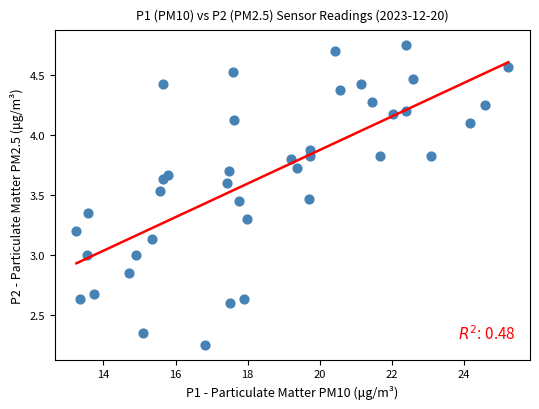

What is the range of X values (max minus min)?

12.0